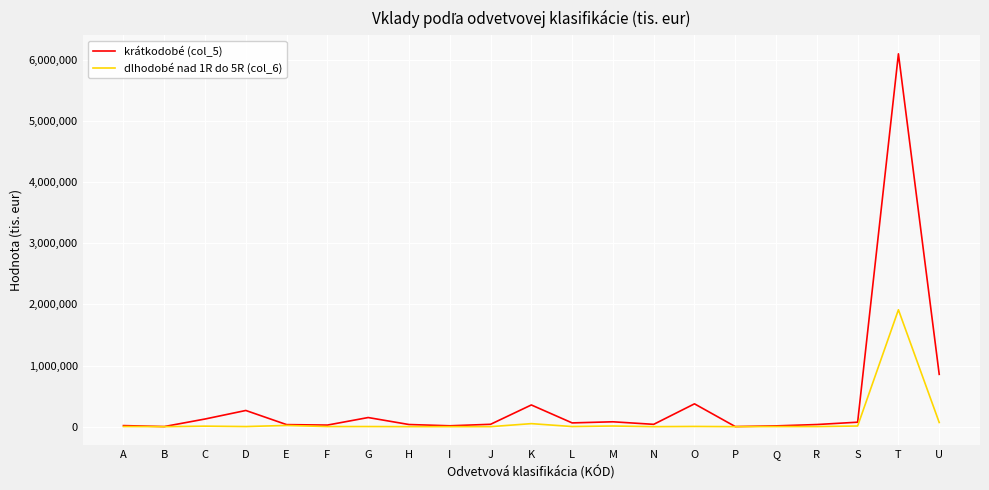

Which series has the largest range (max minus min)?

krátkodobé (col_5)